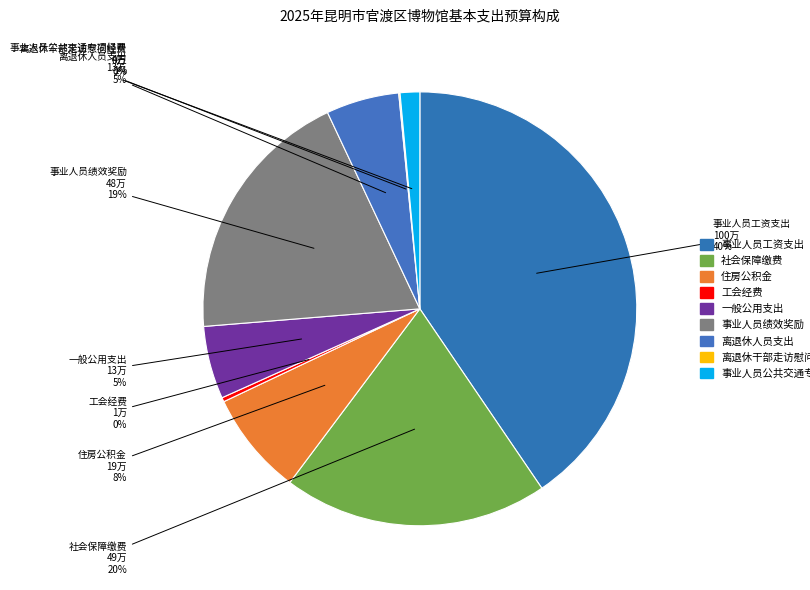

How many segments does this pie chart have?

9